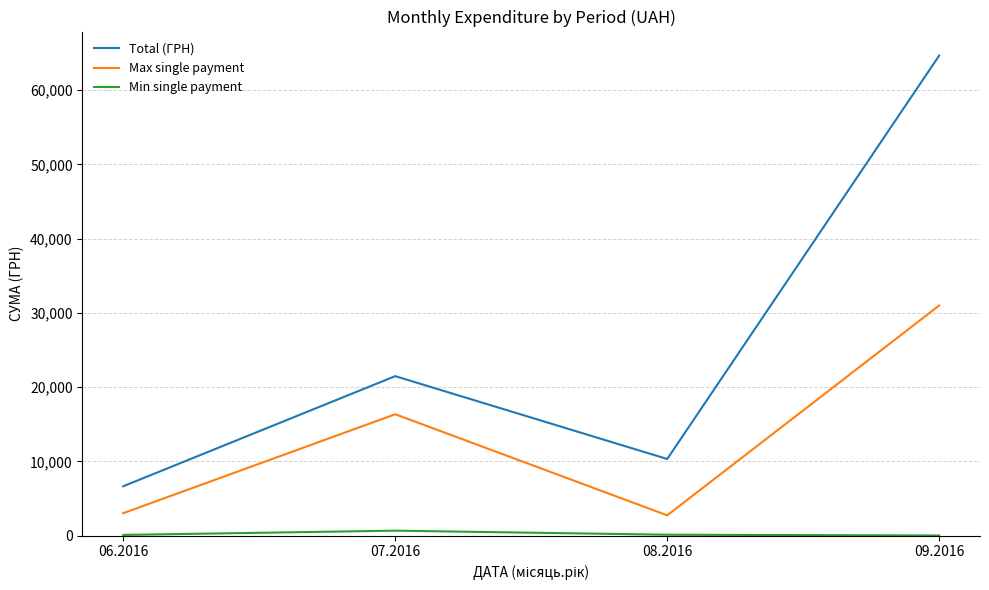

The value of Total (ГРН) at 07.2016 is 21481.9. True or false?

True